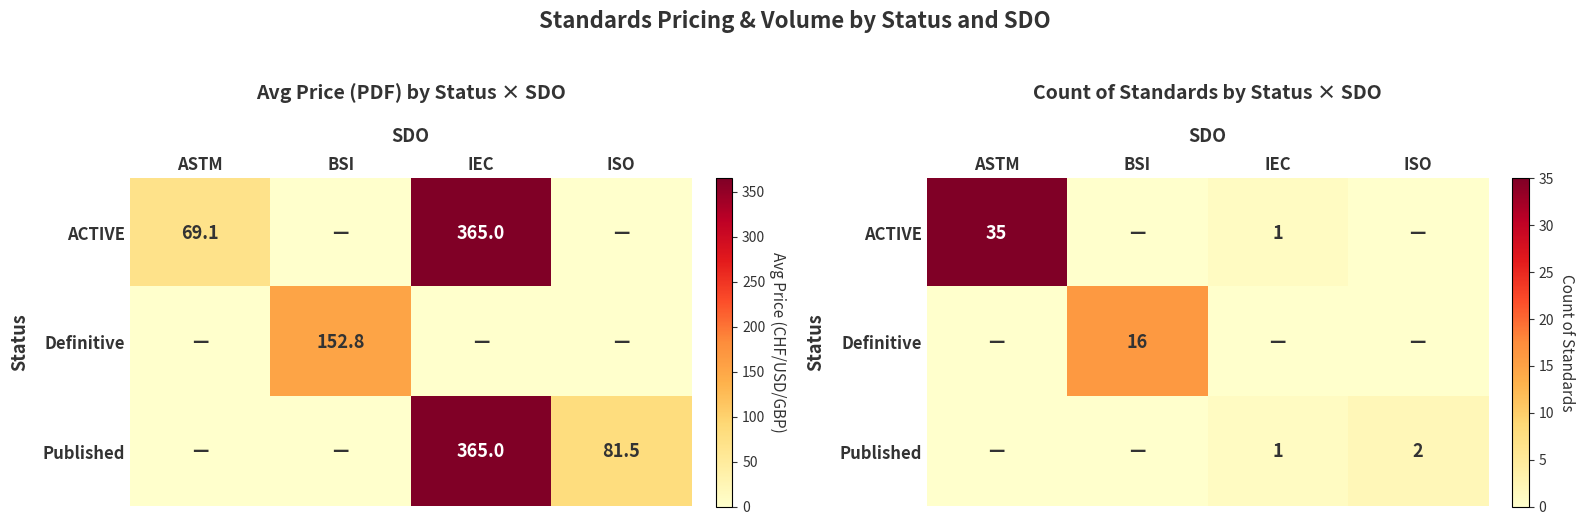

Which category has the highest value in the Definitive series?

BSI